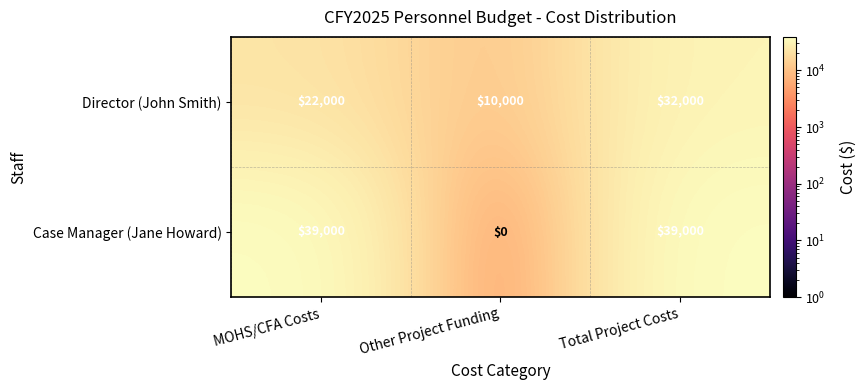

Count the number of categories in the chart.

3